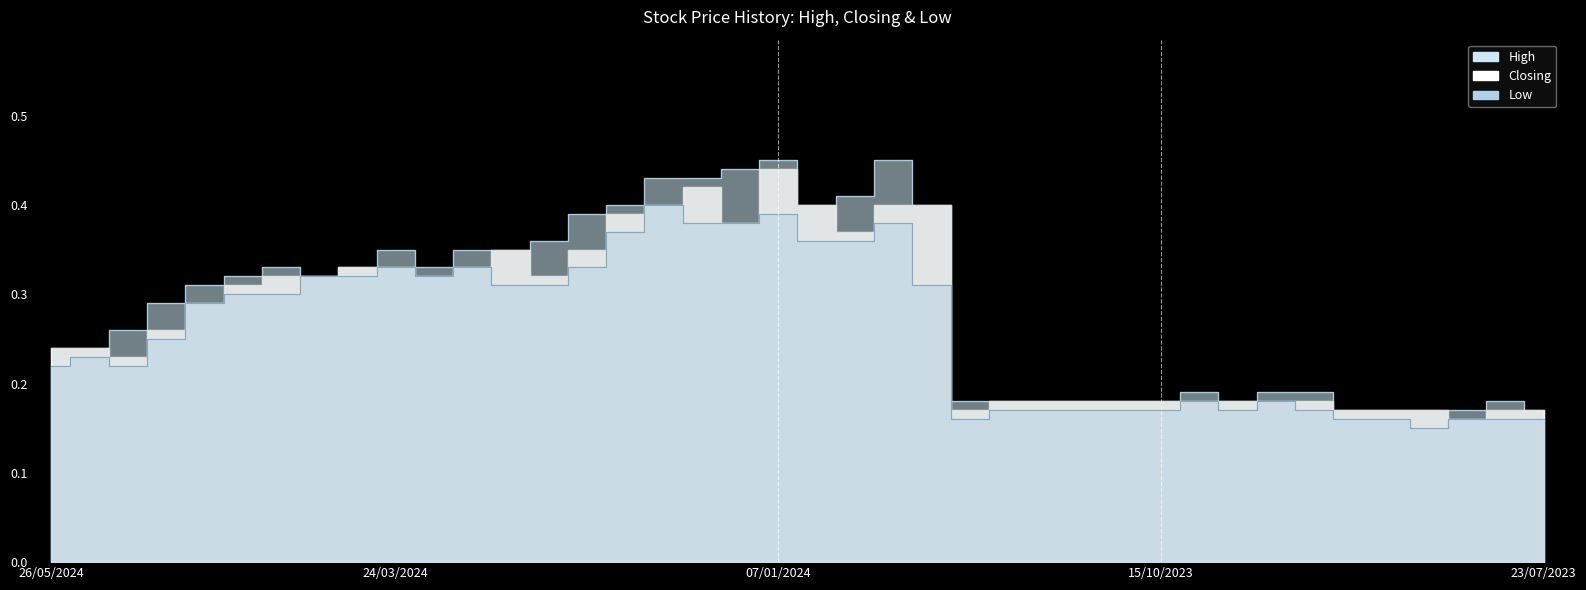

At which category does Closing reach its first local peak?

25/02/2024